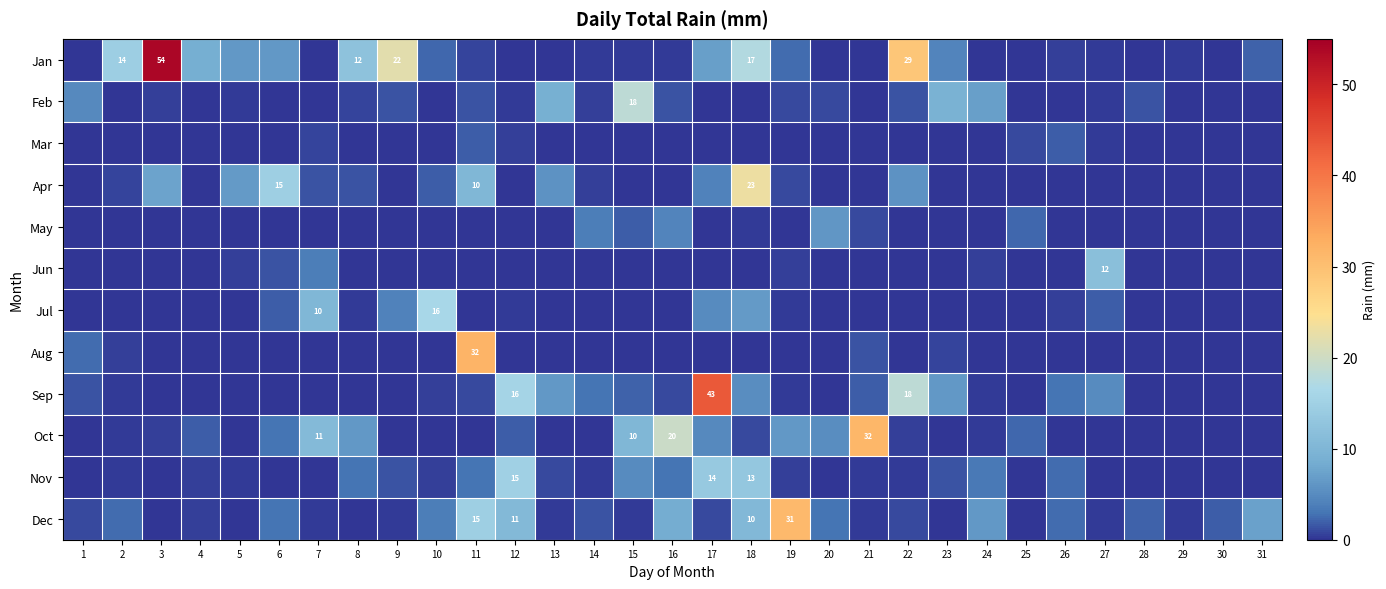

Which series has the largest range (max minus min)?

Jan